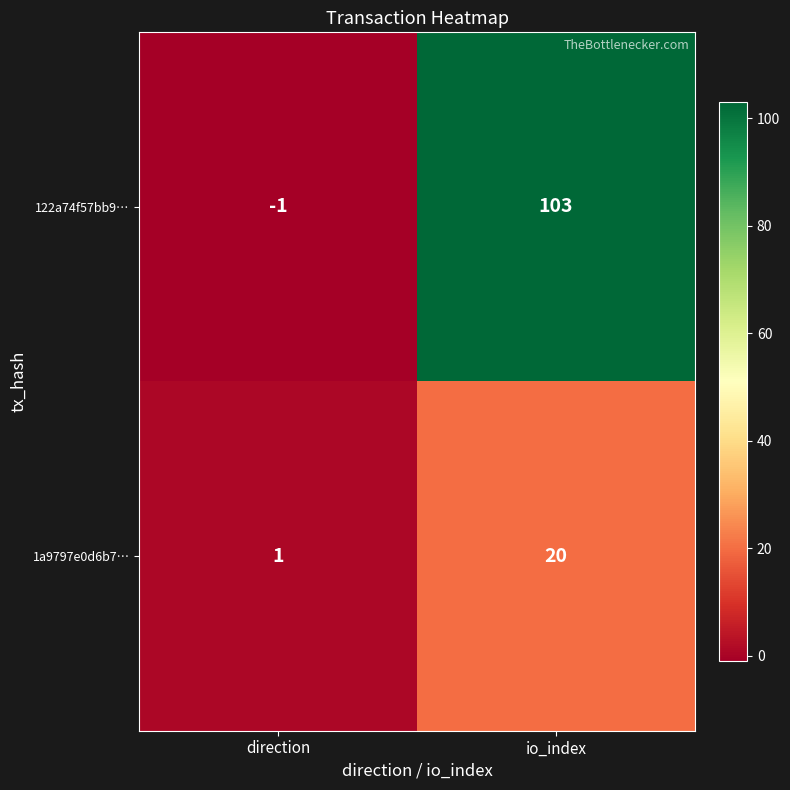

The value of 1a9797e0d6b7… at direction is 2. True or false?

False